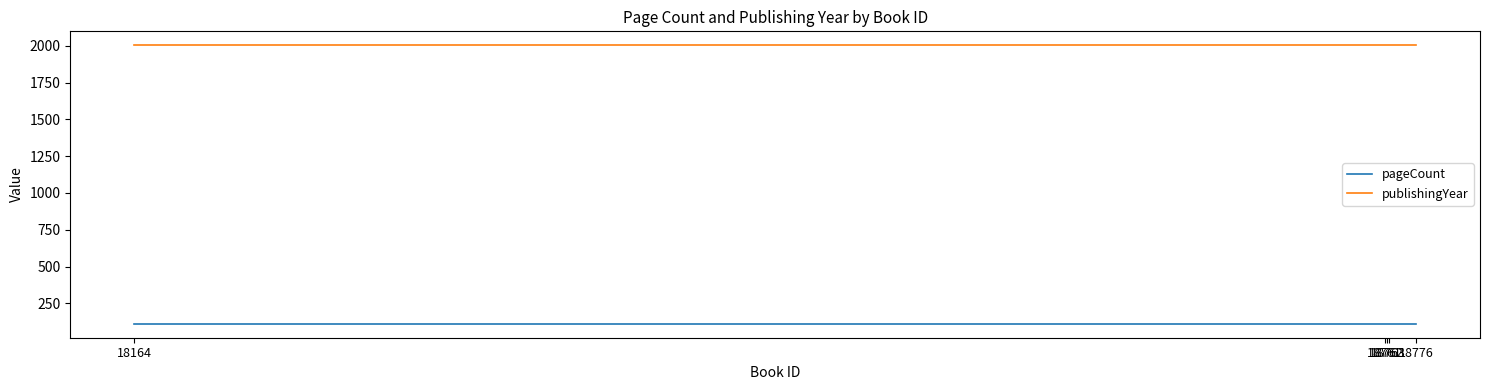

The pageCount series shows 112 at 18763. True or false?

True